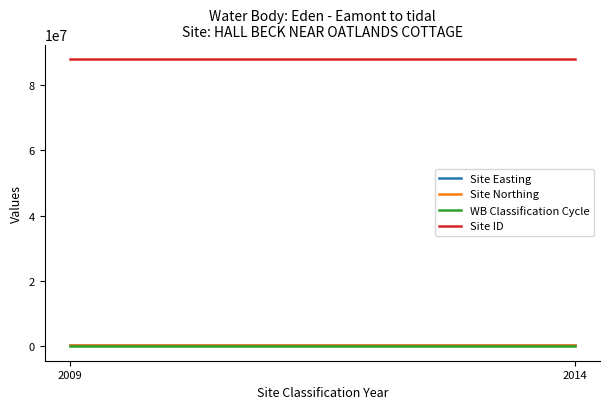

Is it true that Site Northing equals 215988 at 2009?

False